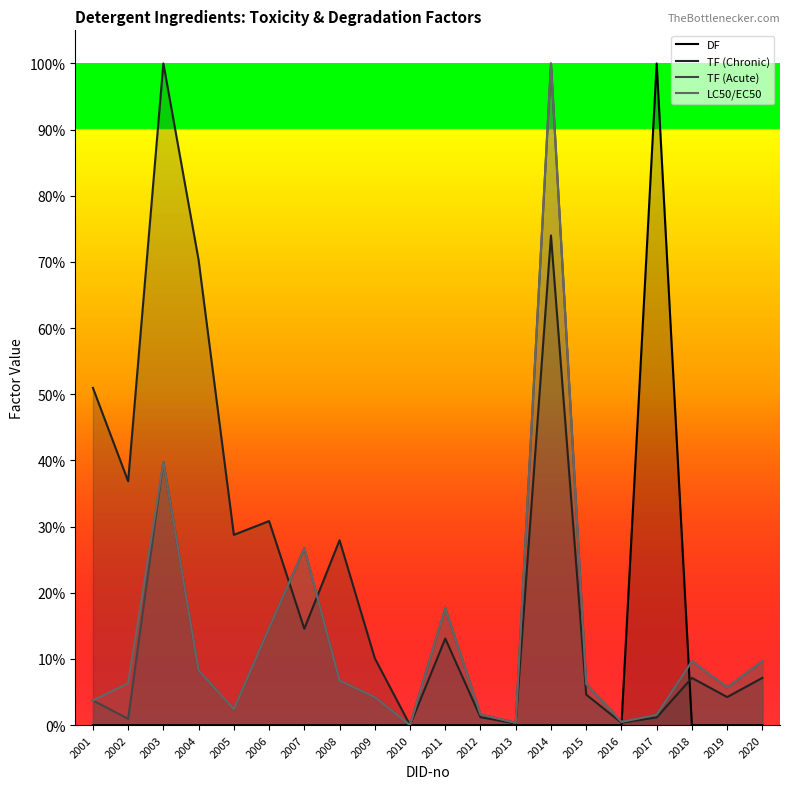

True or false: TF (Chronic) has more than 0 interior local peaks.

True